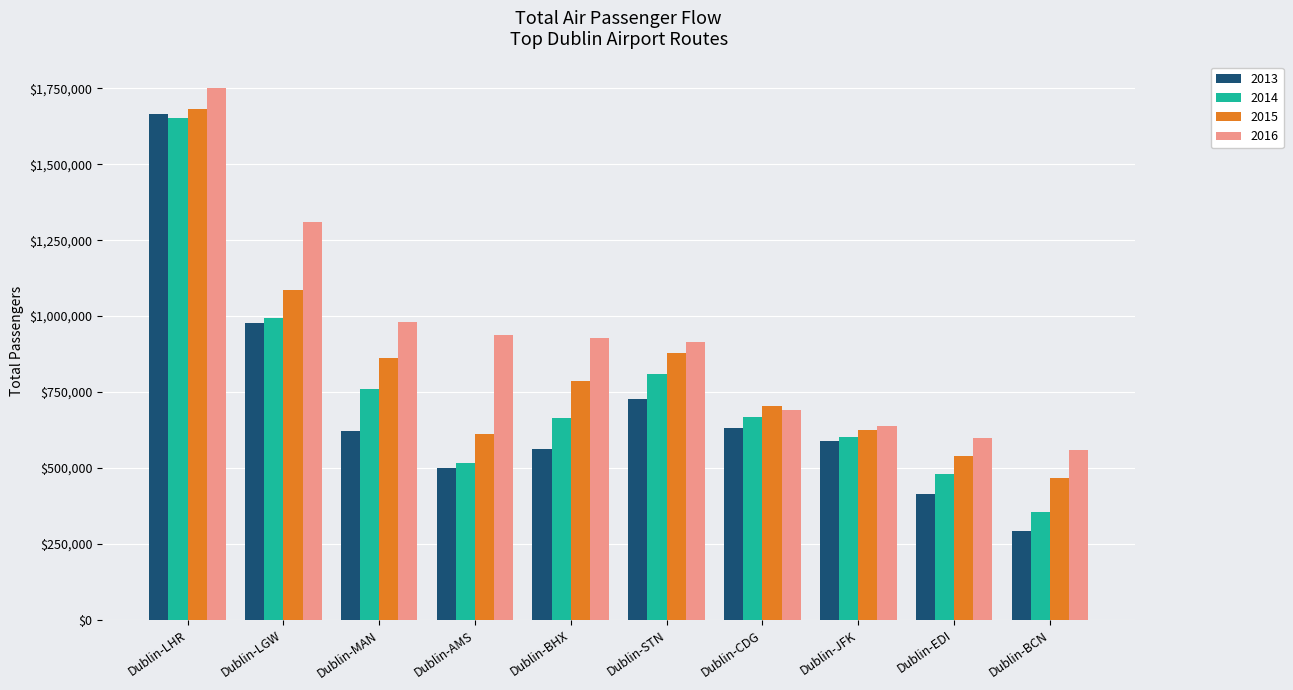

What is the label of the 7th bar from the left?

Dublin-CDG